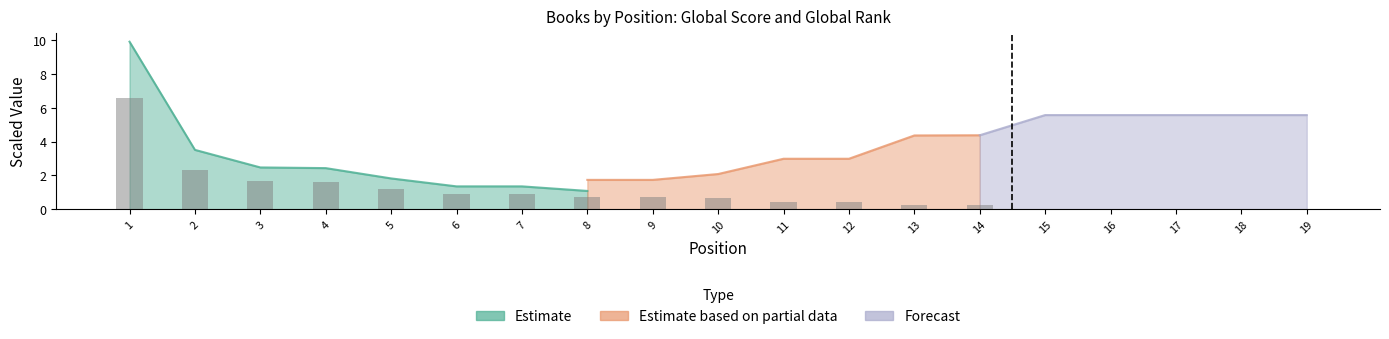

Reading left to right, what are all the values shown in this chart?

6.6	2.3	1.6	1.6	1.2	0.9	0.9	0.7	0.7	0.6	0.4	0.4	0.2	0.2	0.0	0.0	0.0	0.0	0.0